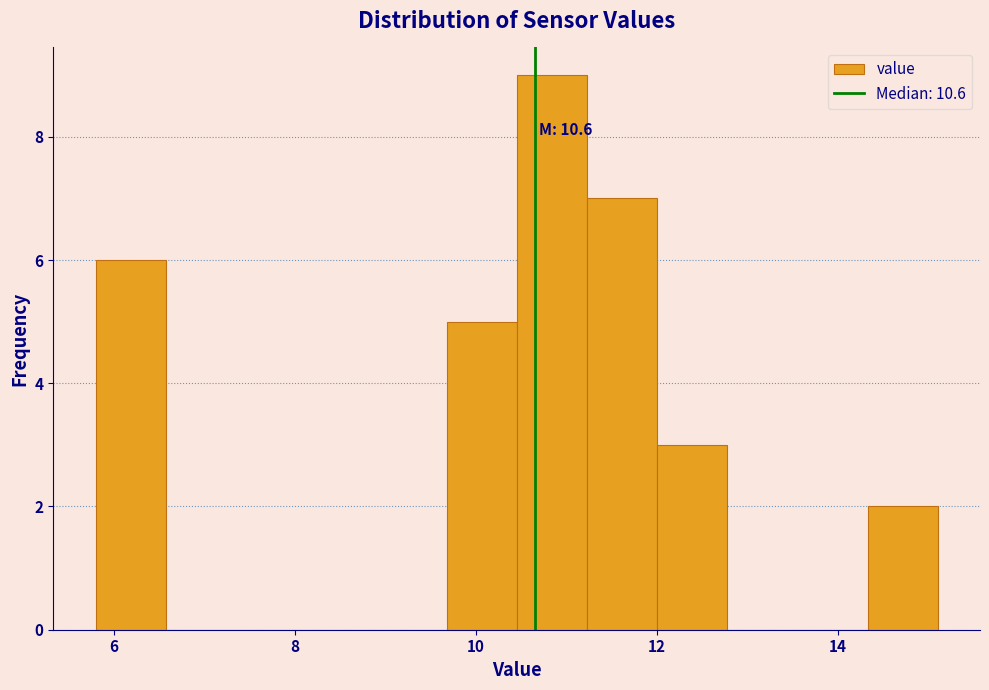

Around what value on the x-axis is the tallest bar? Give the approximate position of its centre, as read against the axis.

10.8